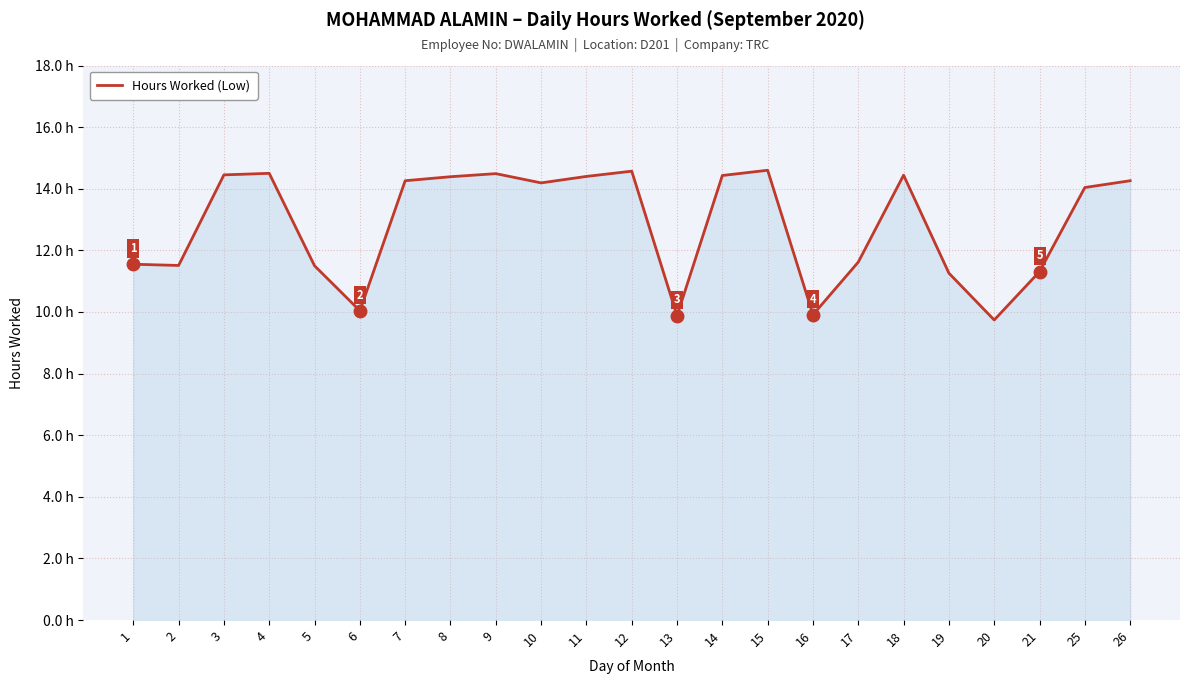

Approximately how many times larger is the value at 18 compared to 15?

1.0